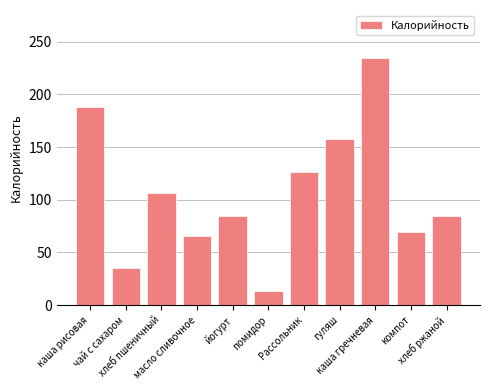

What is the label of the 9th bar from the left?

каша гречневая